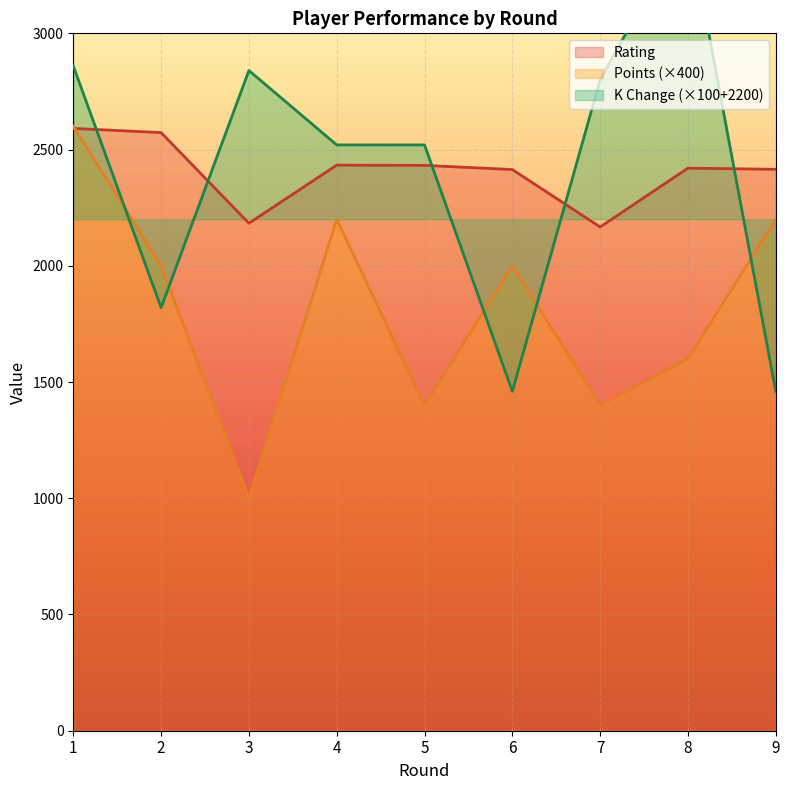

After their last crossing, which series has the higher values: Rating or Points?

Rating